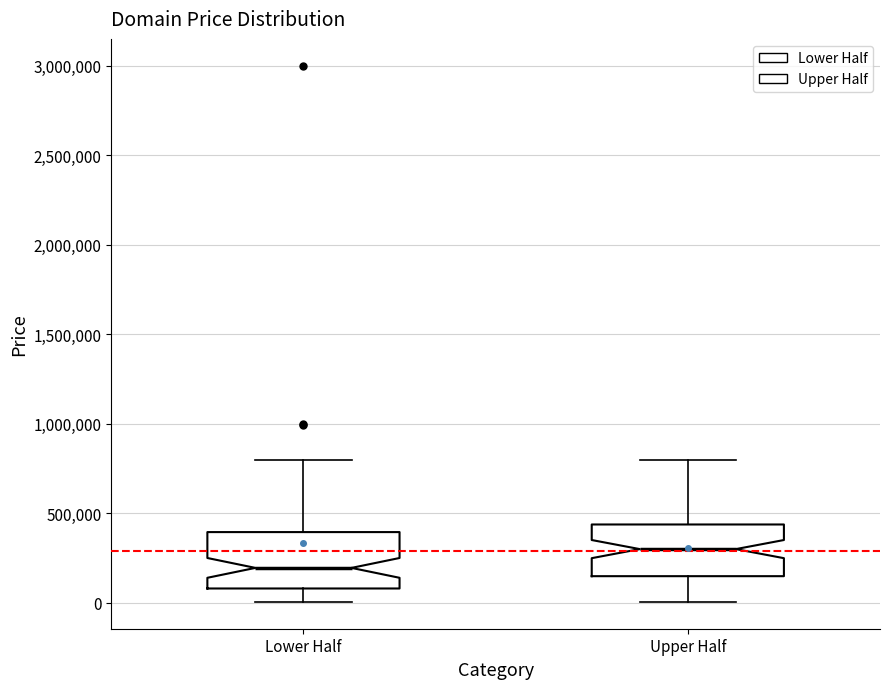

Which box's median line is the highest?

Upper Half